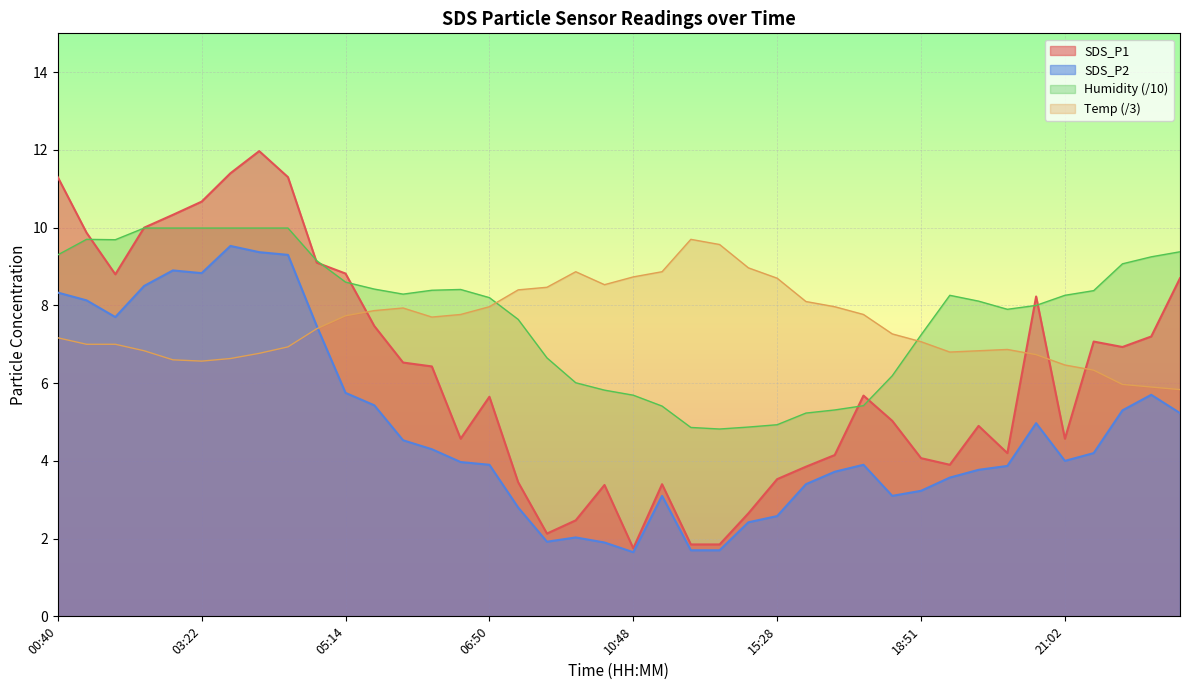

Between 13:36 and 16:59, which series saw the biggest shift?

SDS_P1